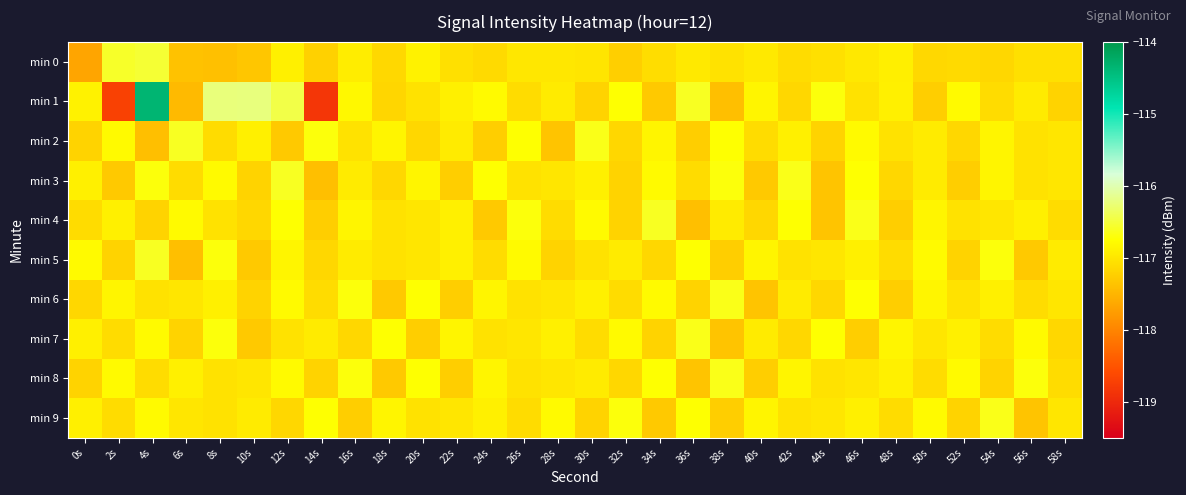

What is the total value across all series at 6s?

-1170.8